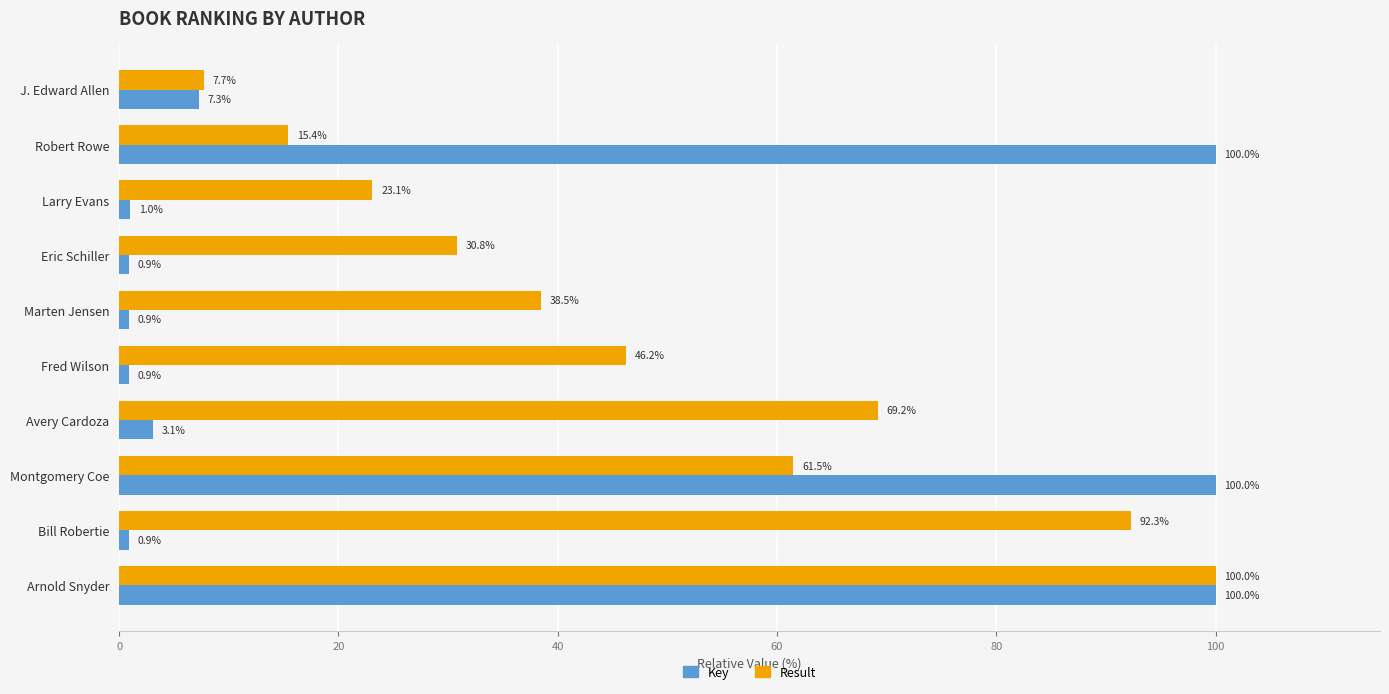

Where is Result nearest to the value 53?

Fred Wilson